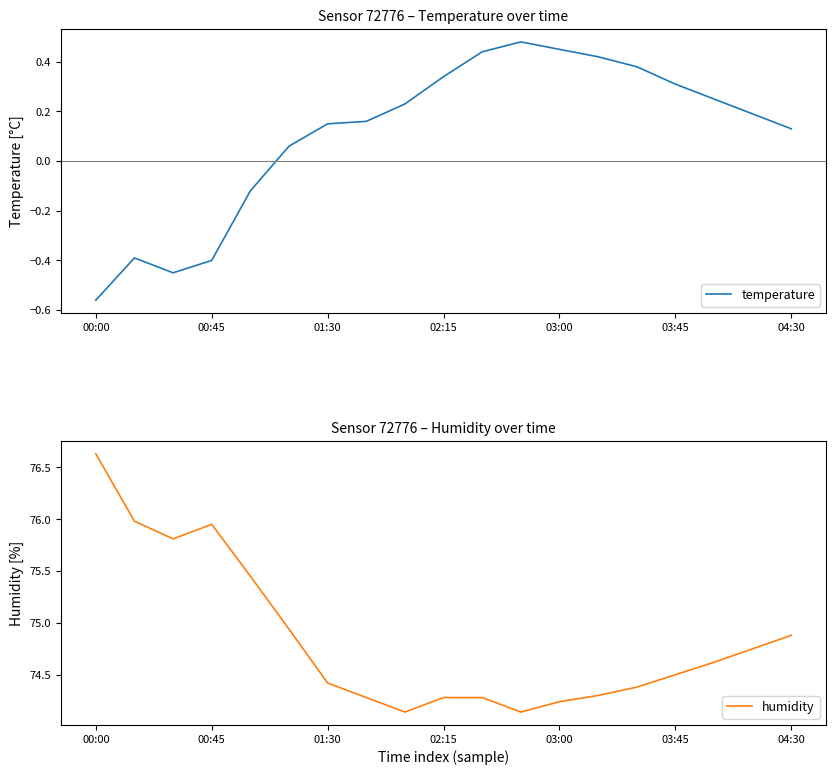

What is the maximum value for humidity?

76.6